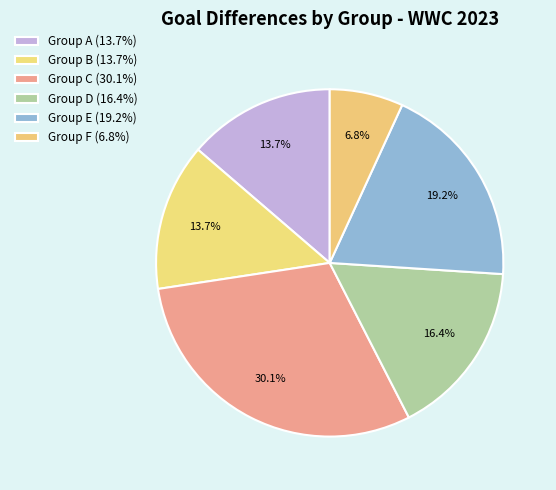

How many slices are in this pie chart?

6